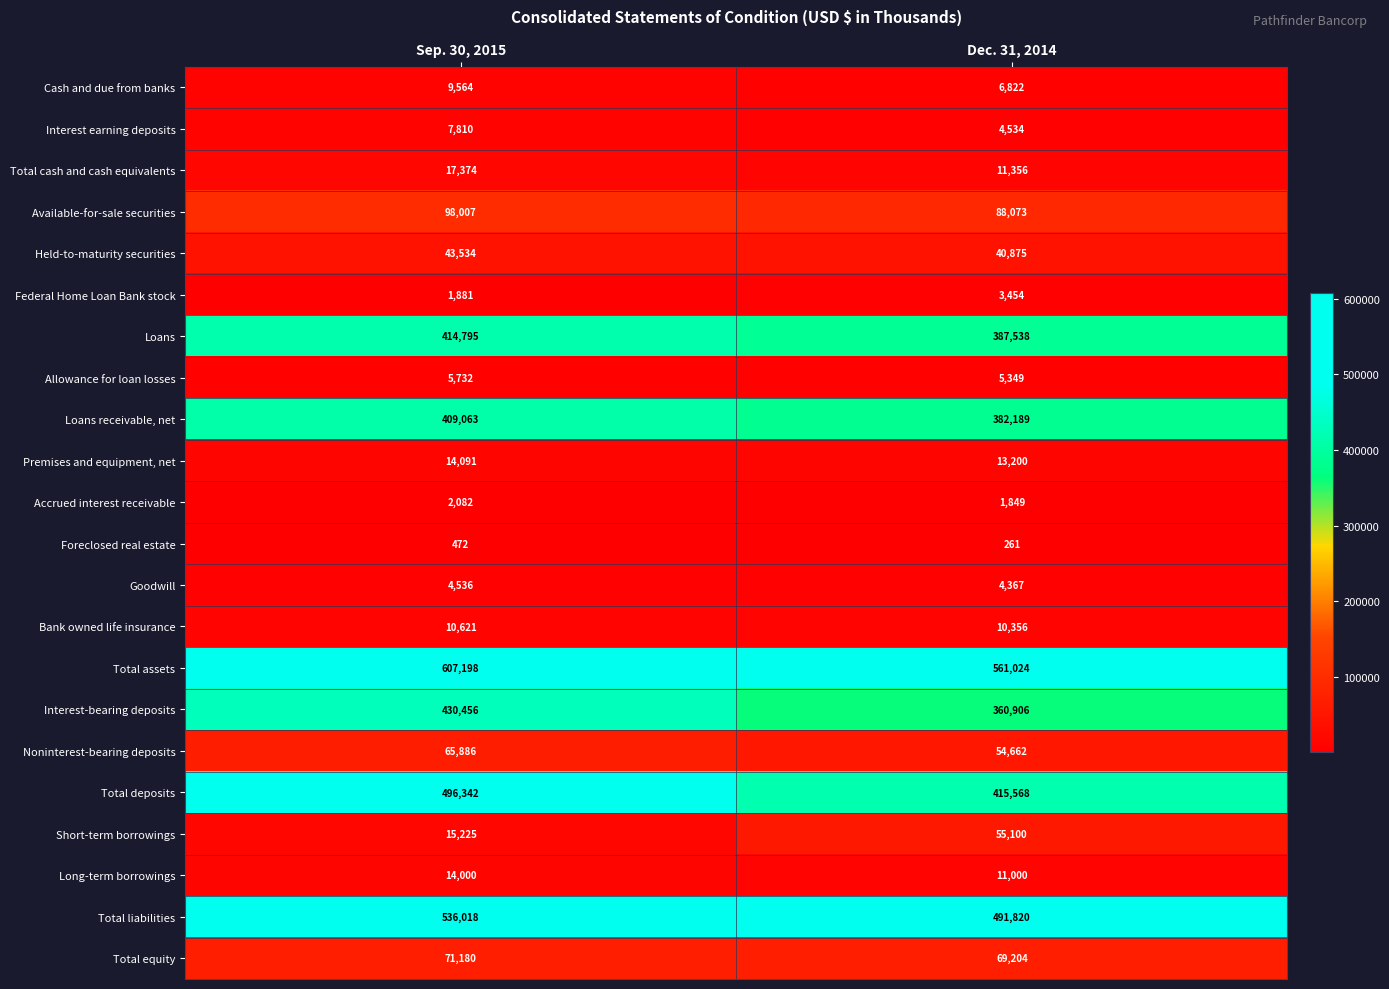

What is the average value of the Long-term borrowings series?

12500